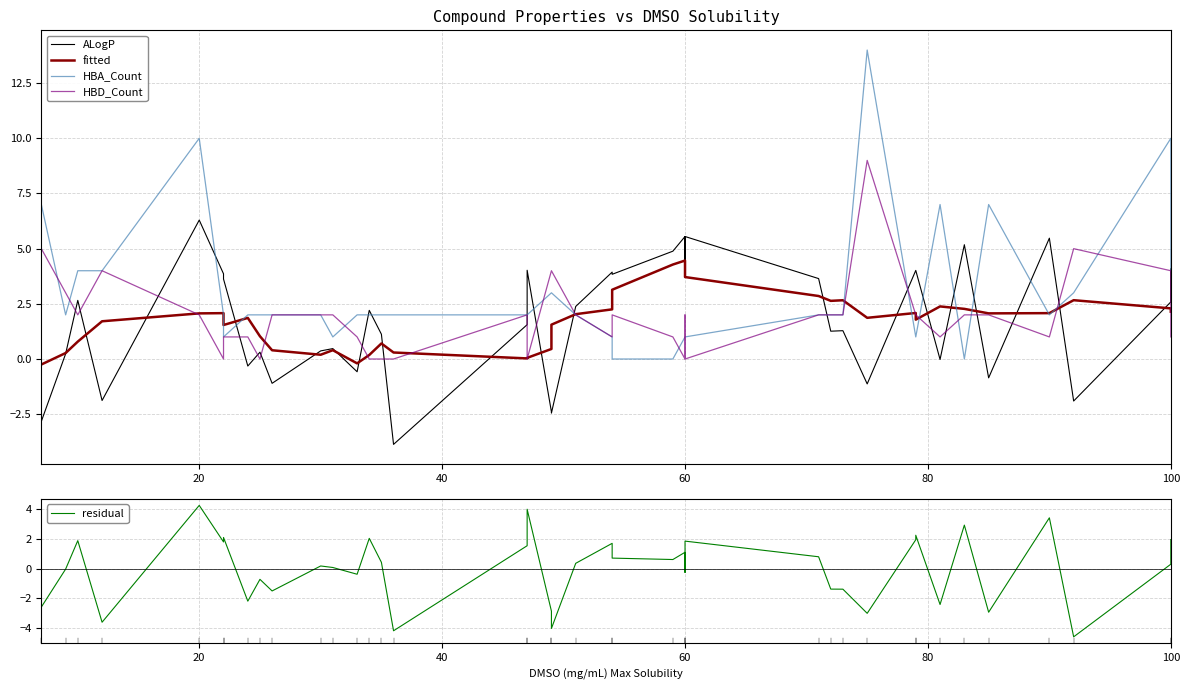

True or false: HBD_Count and HBA_Count cross at least once.

True